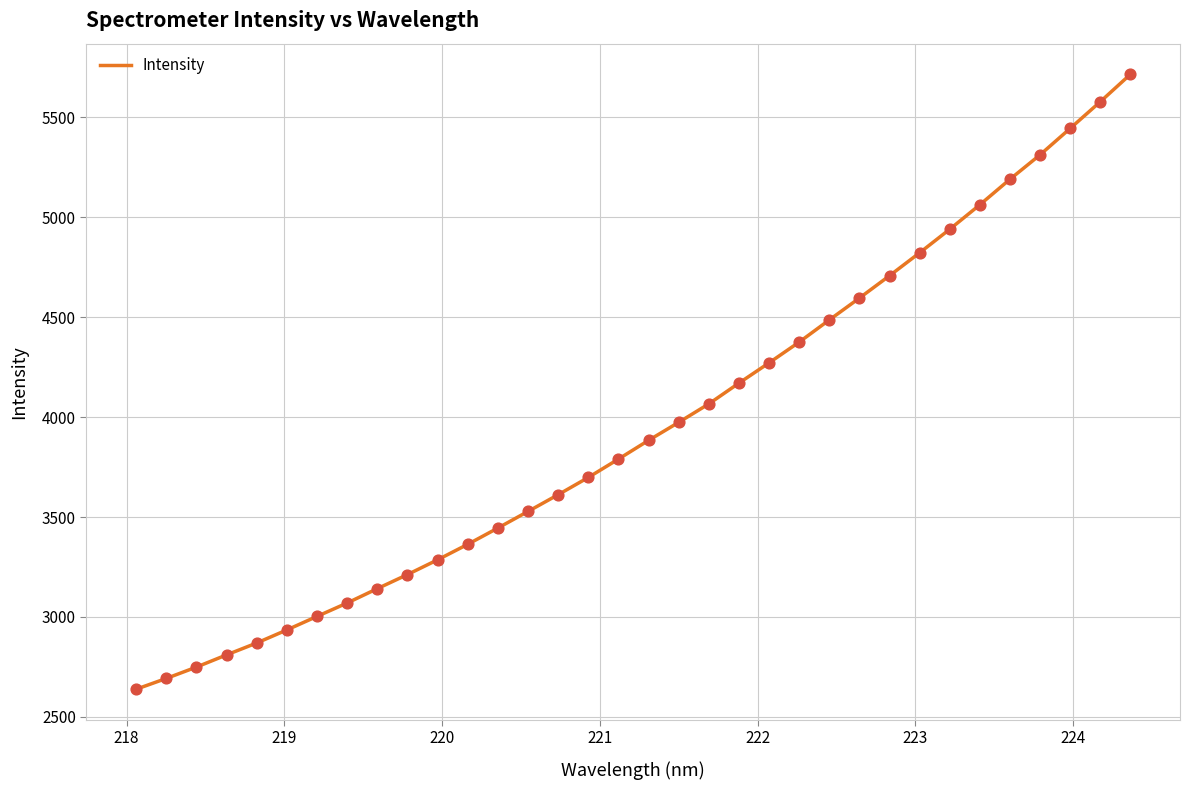

What is the smallest value displayed?

2638.1